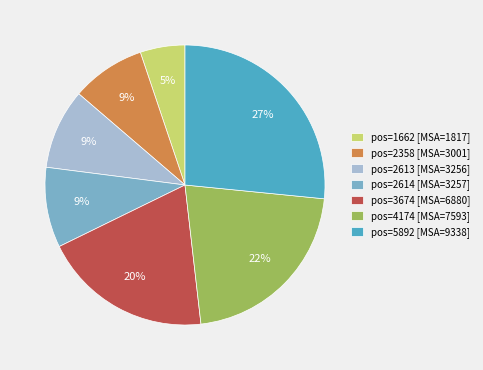

Which category has the biggest portion of the pie?

pos=5892 [MSA=9338]